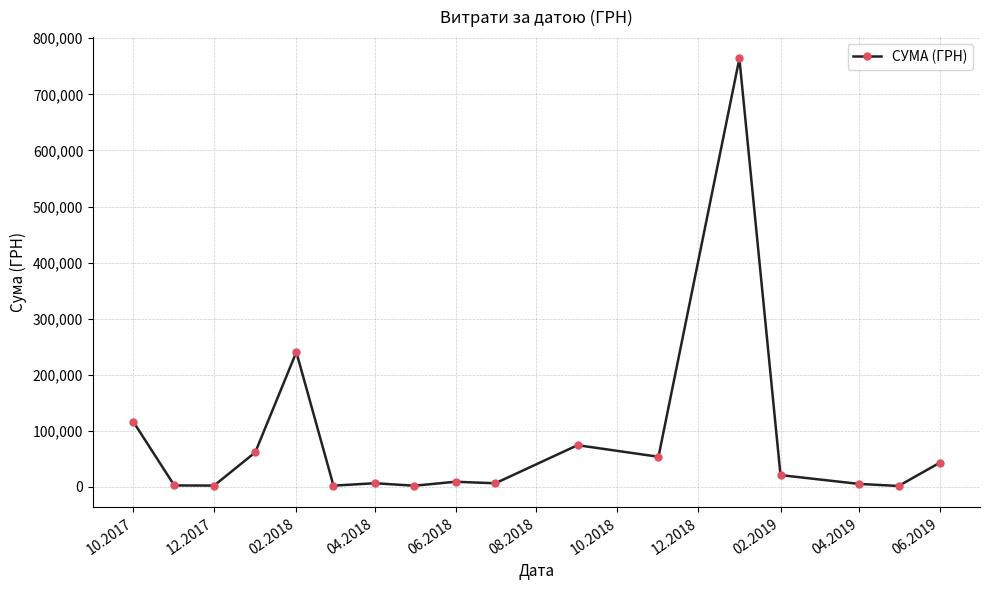

What is the value of the 17th point from the left?

42954.0